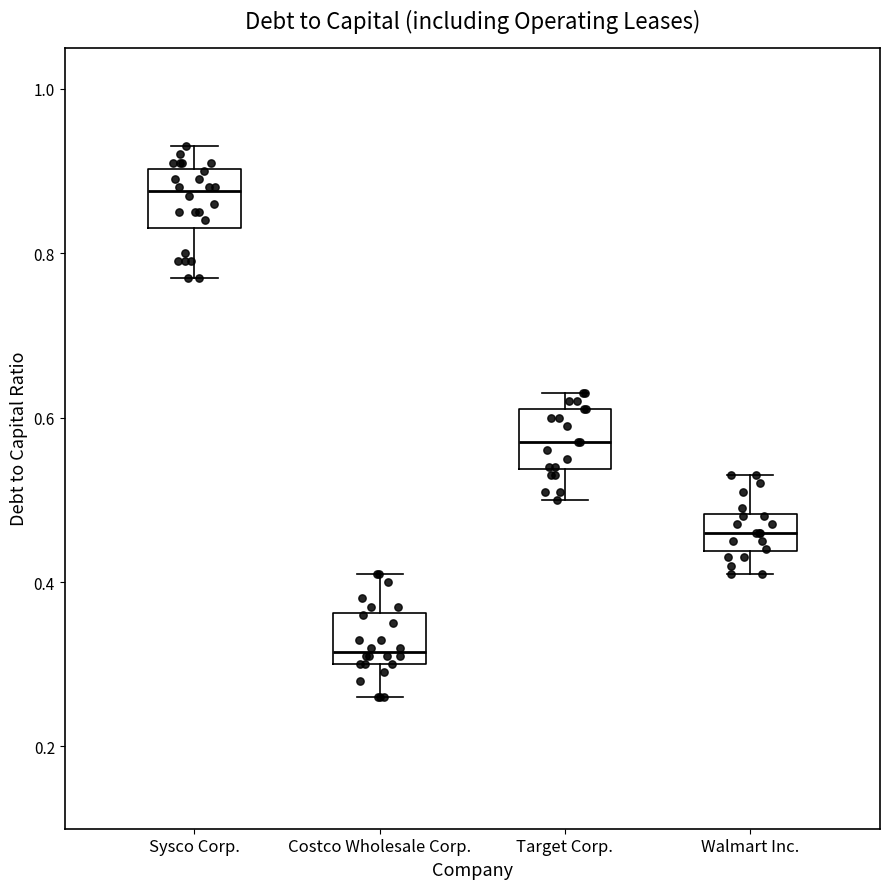

Where is the lower edge of the box for Sysco Corp. on the y-axis? The values are not printed on the chart, so give them approximately, as read against the axis.

0.84